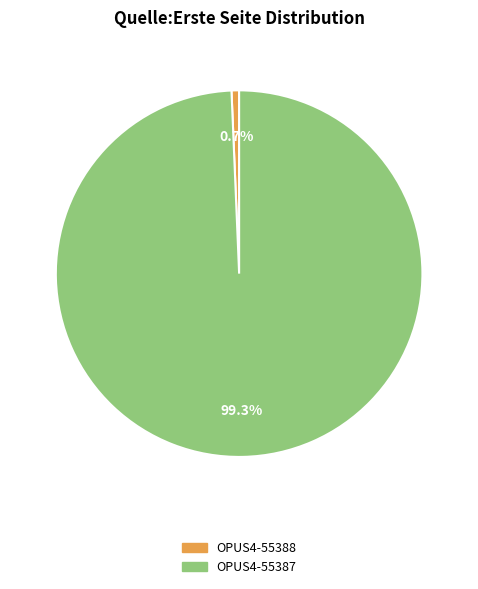

What percentage is the OPUS4-55387 slice, to the nearest percent?

99%